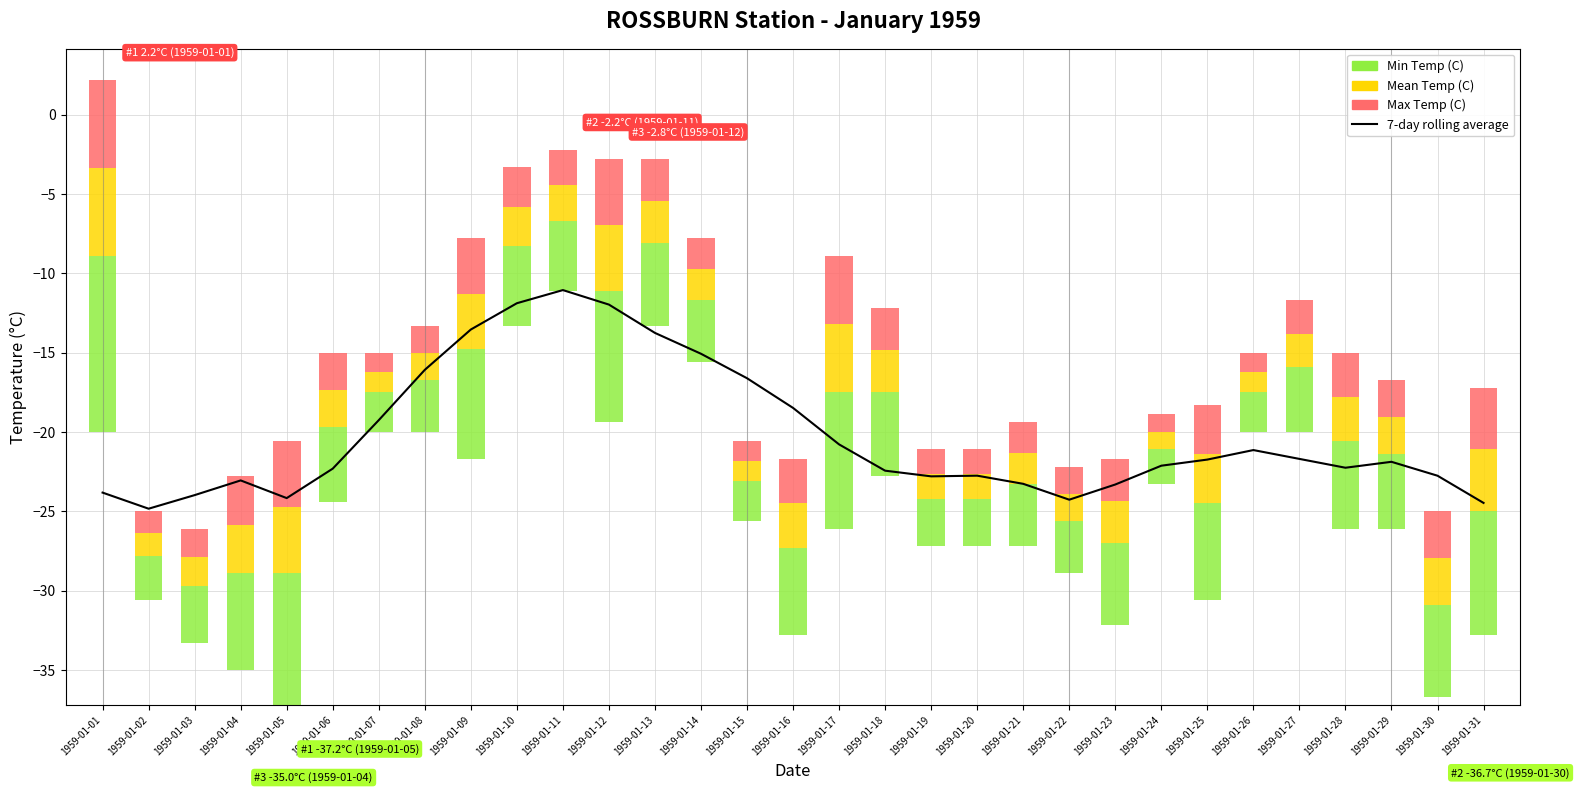

Which label corresponds to the smallest value in the chart?

1959-01-02